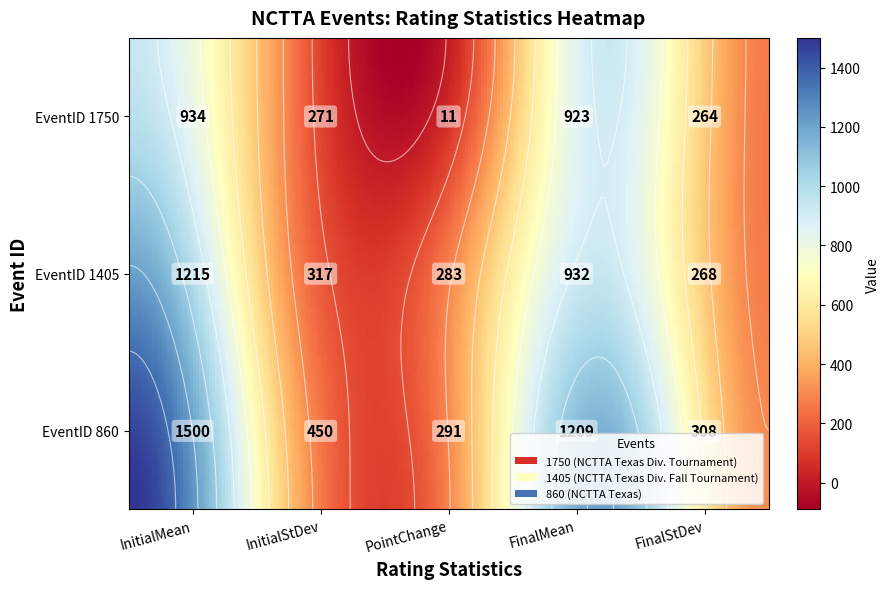

What is the difference between the second highest and second lowest values in the 860 series?

901